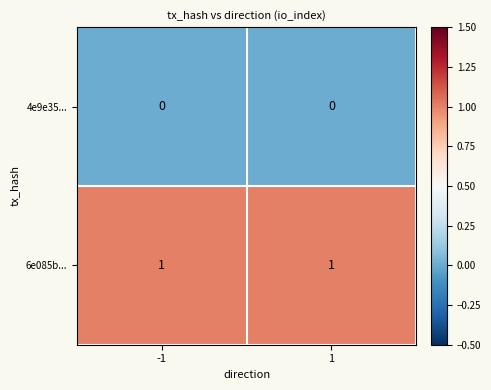

Is it true that 6e085b... equals 1 at 1?

True